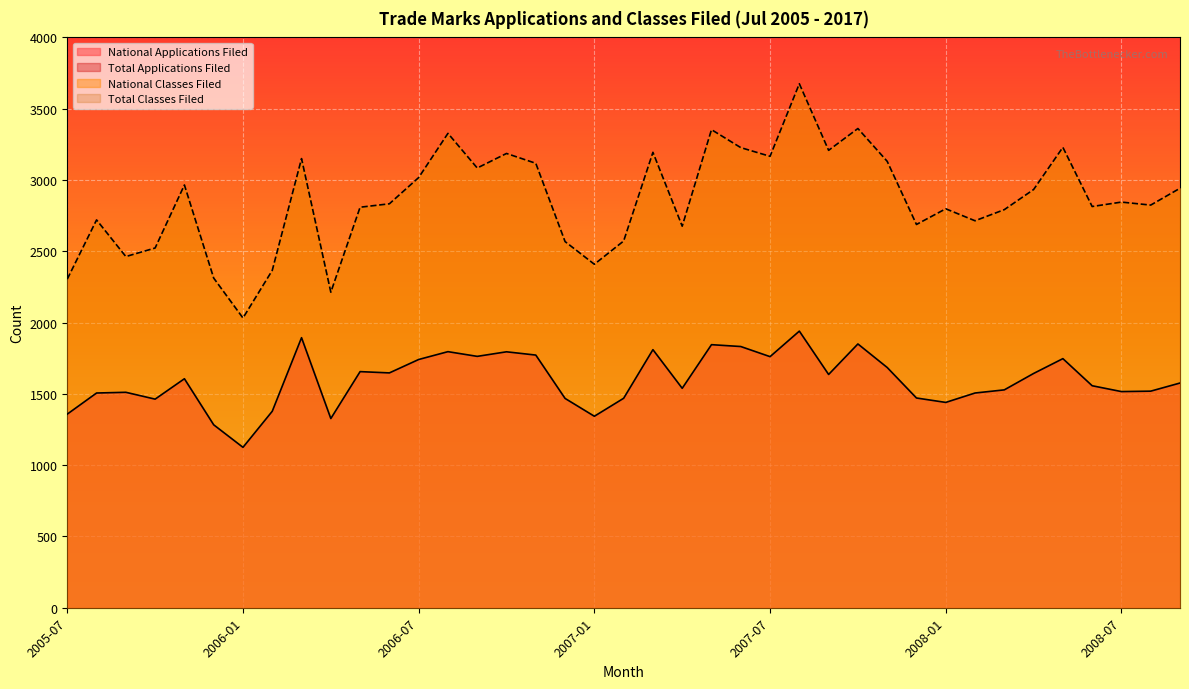

At which label is National Applications Filed closest to 1532?

2008-03